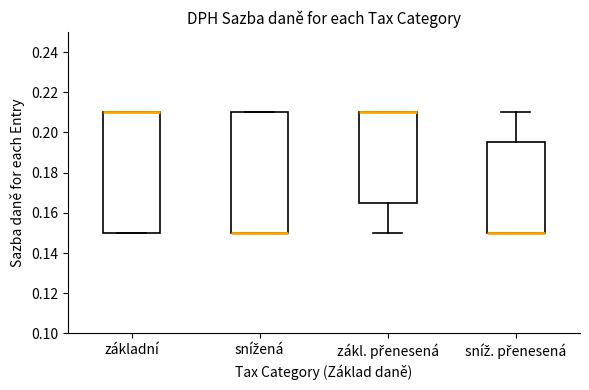

Reading left to right, transcribe this box plot: for each box, give where its median line is, the range the box spans, and where its two whiskers end, as read against the y-axis. The values are not printed on the chart, so give them approximately, as read against the axis.

základní: median 0.210 (drawn on the box's upper edge), box 0.150 to 0.210, whiskers 0.150 to 0.210
snížená: median 0.150 (drawn on the box's lower edge), box 0.150 to 0.210, whiskers 0.150 to 0.210
zákl. přenesená: median 0.210 (drawn on the box's upper edge), box 0.166 to 0.210, whiskers 0.150 to 0.210
sníž. přenesená: median 0.150 (drawn on the box's lower edge), box 0.150 to 0.196, whiskers 0.150 to 0.210